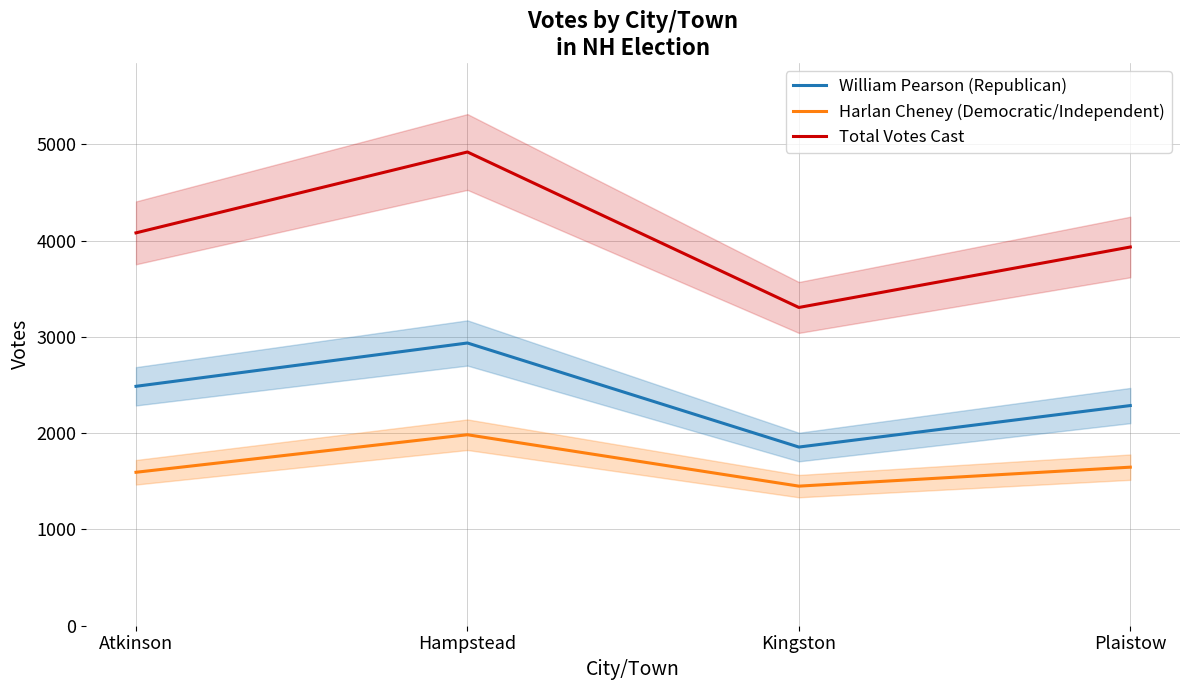

True or false: Total Votes Cast has a value of 6846 at Atkinson.

False